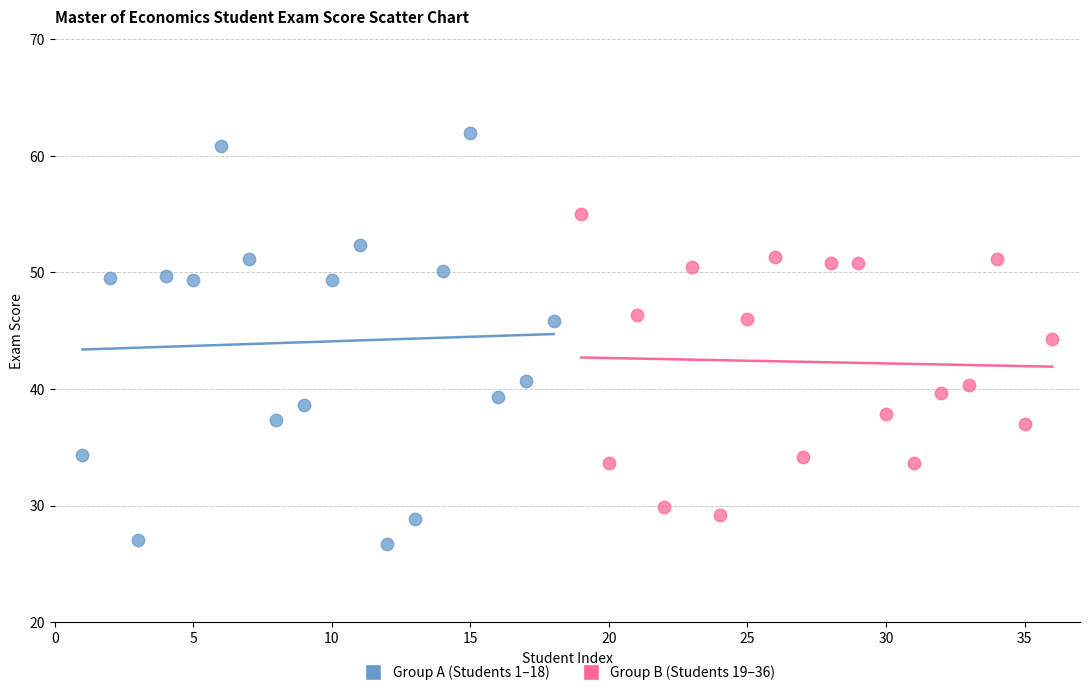

Which series has the largest Y range (max minus min)?

Group A (Students 1–18)